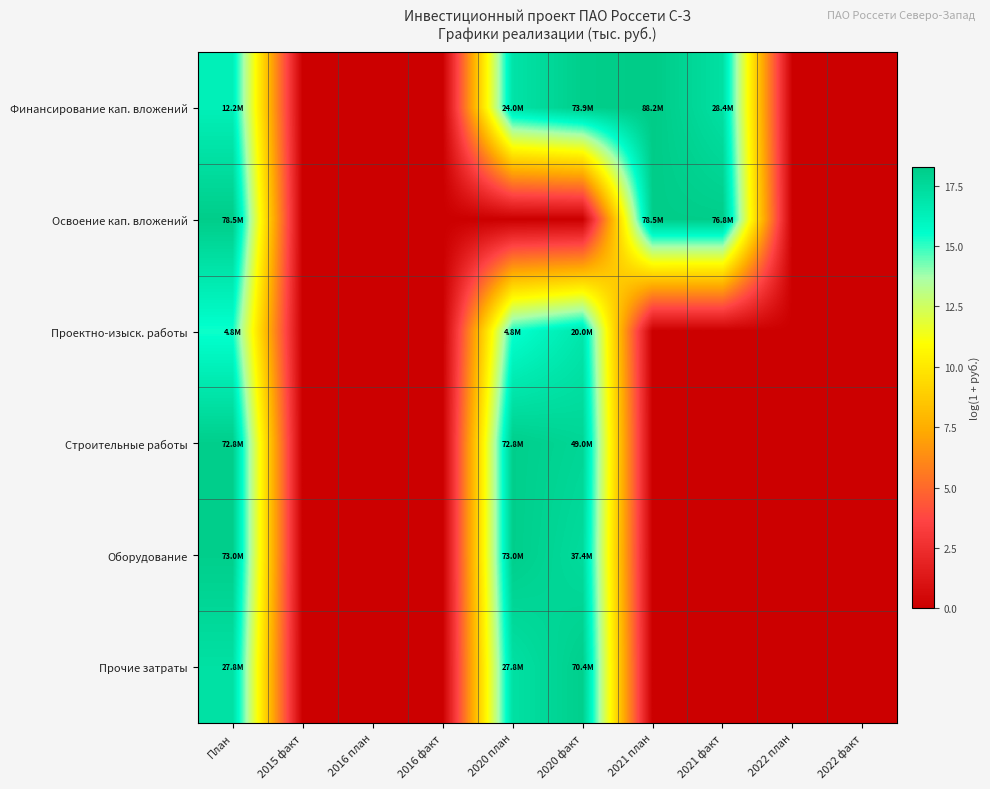

Count the number of data series in this chart.

6